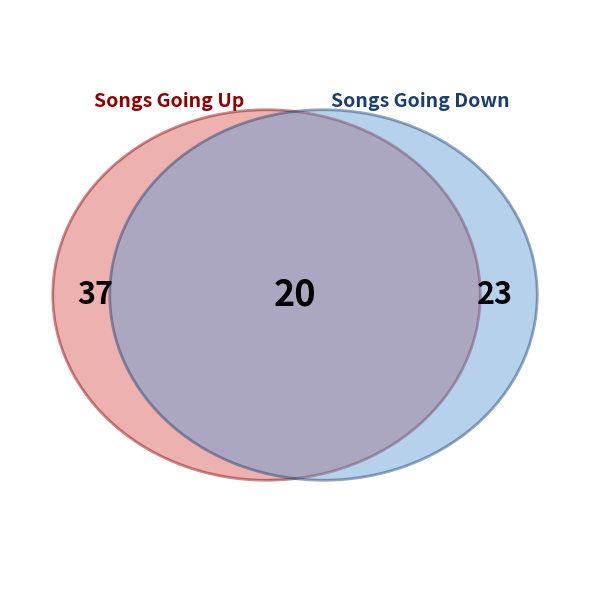

Which slice is the smallest?

down